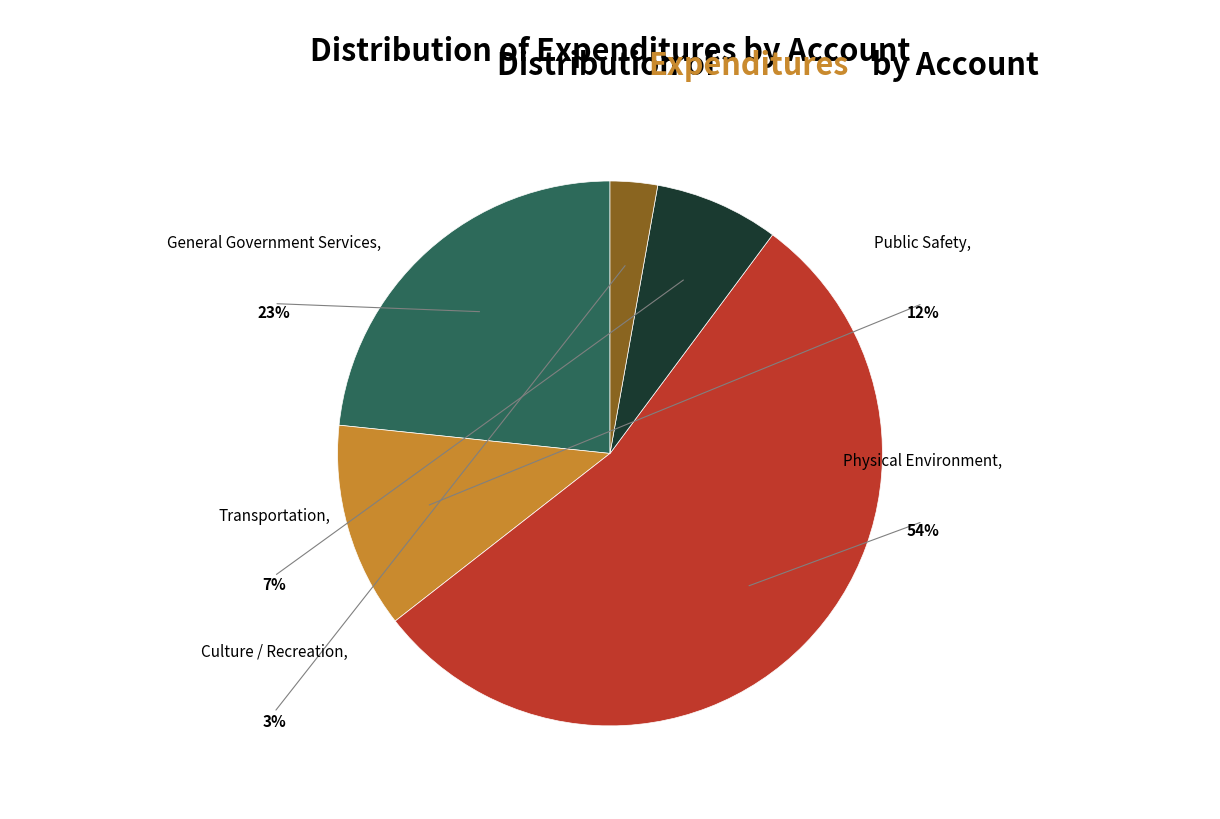

To the nearest percent, what is the difference between the General Government Services and Public Safety slice percentages?

11%